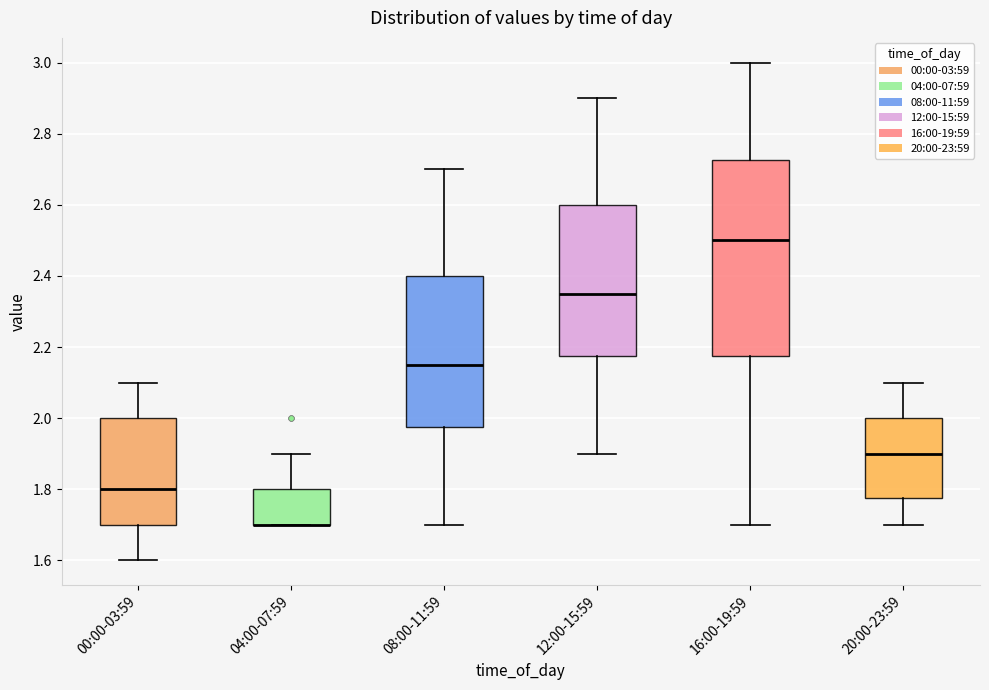

Reading left to right, transcribe this box plot: for each box, give where its median line is, the range the box spans, and where its two whiskers end, as read against the y-axis. The values are not printed on the chart, so give them approximately, as read against the axis.

00:00-03:59: median 1.80, box 1.70 to 2.00, whiskers 1.60 to 2.10
04:00-07:59: median 1.70 (drawn on the box's lower edge), box 1.70 to 1.80, whiskers 1.70 to 1.90
08:00-11:59: median 2.16, box 1.98 to 2.40, whiskers 1.70 to 2.70
12:00-15:59: median 2.36, box 2.18 to 2.60, whiskers 1.90 to 2.90
16:00-19:59: median 2.50, box 2.18 to 2.72, whiskers 1.70 to 3.00
20:00-23:59: median 1.90, box 1.78 to 2.00, whiskers 1.70 to 2.10